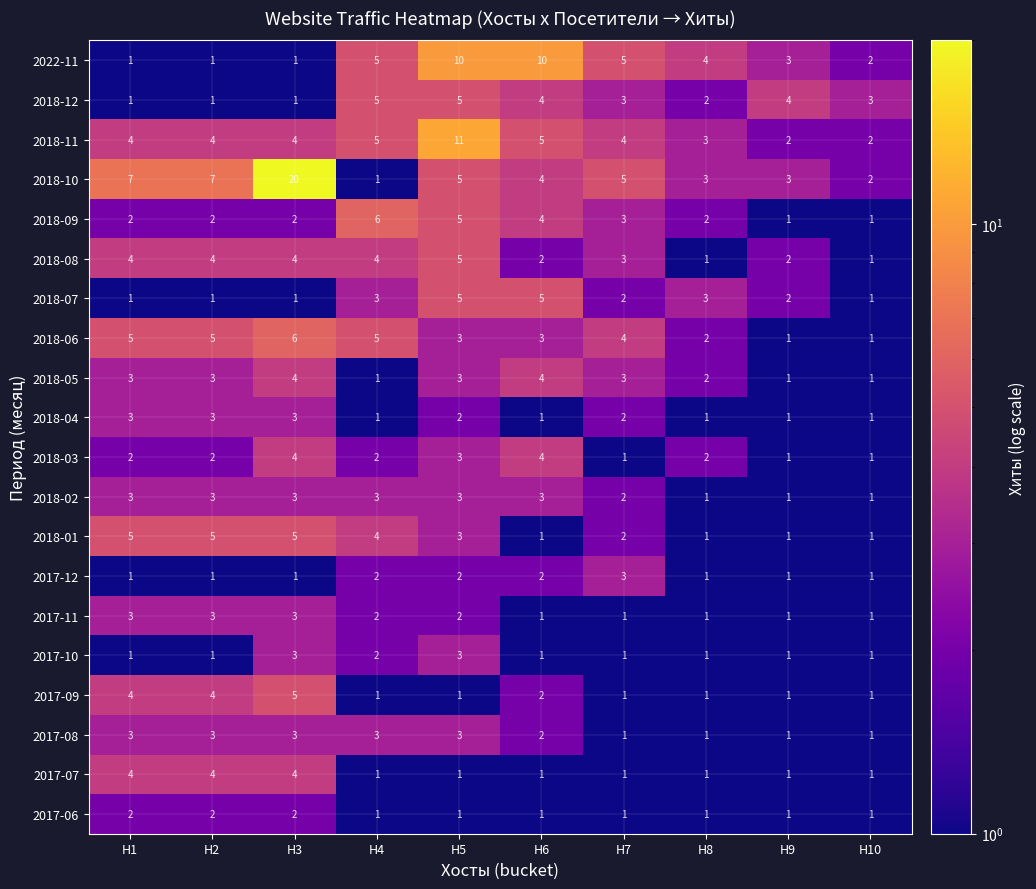

The value of 2017-11 at H5 is 2. True or false?

True